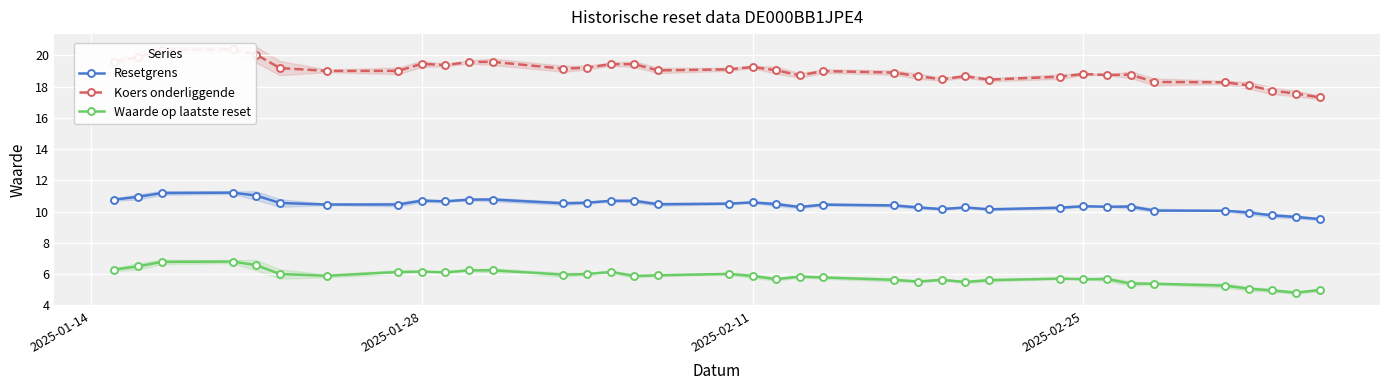

Rank the series by their maximum value, from highest to lowest.

Koers onderliggende, Resetgrens, Waarde op laatste reset